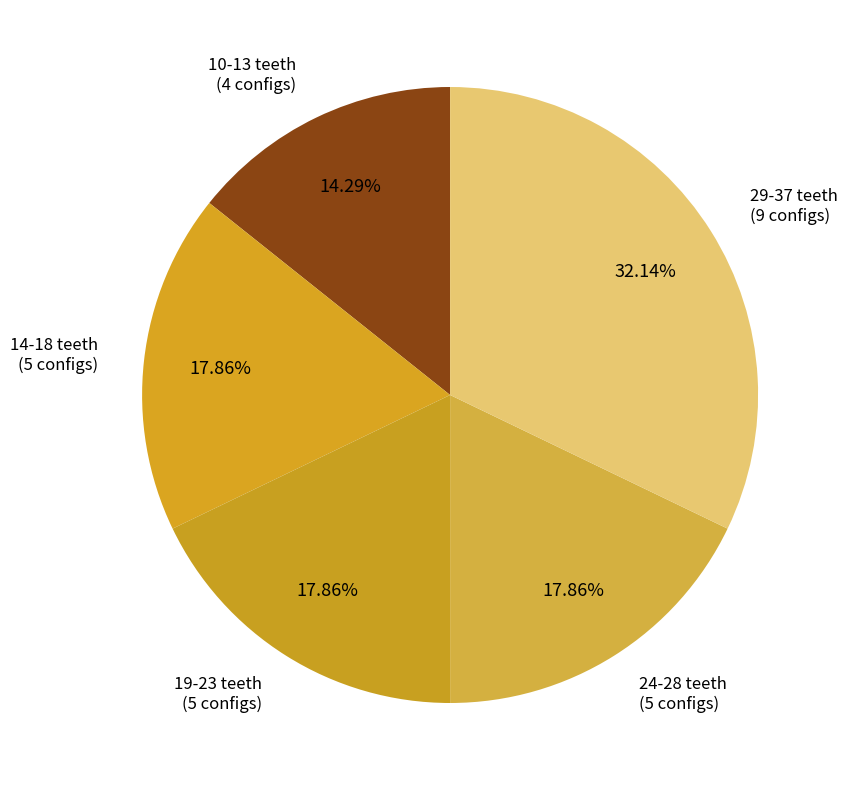

How many slices are in this pie chart?

5